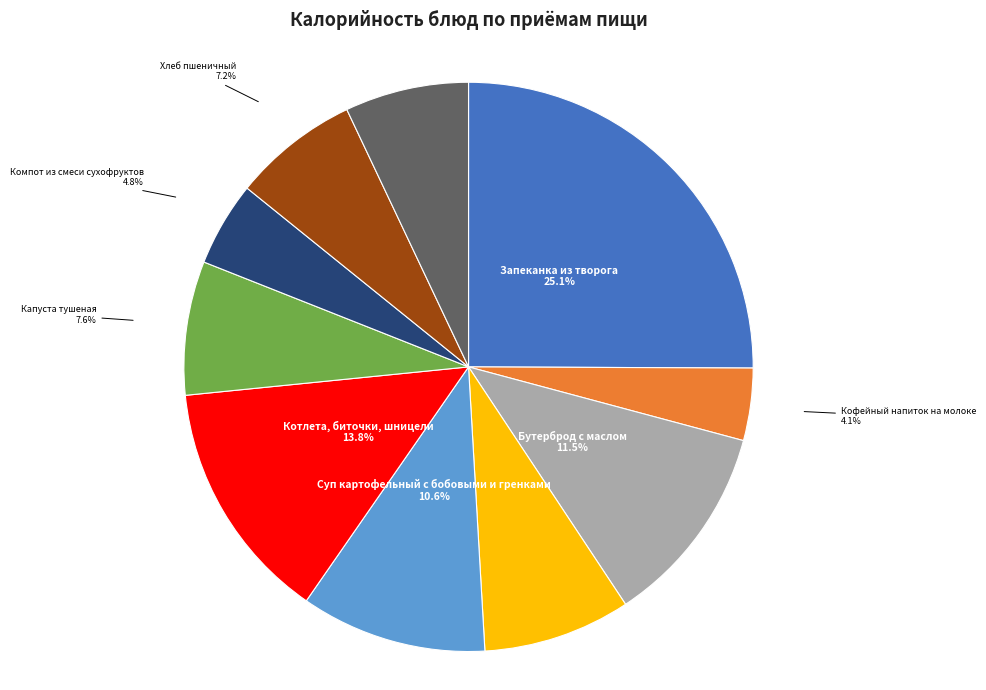

Rank the categories by value from lowest to highest.

Кофейный напиток на молоке, Компот из смеси сухофруктов, Хлеб ржано-пшеничный, Хлеб пшеничный, Капуста тушеная, Банан, Суп картофельный с бобовыми и гренками, Бутерброд с маслом, Котлета, биточки, шницели, Запеканка из творога